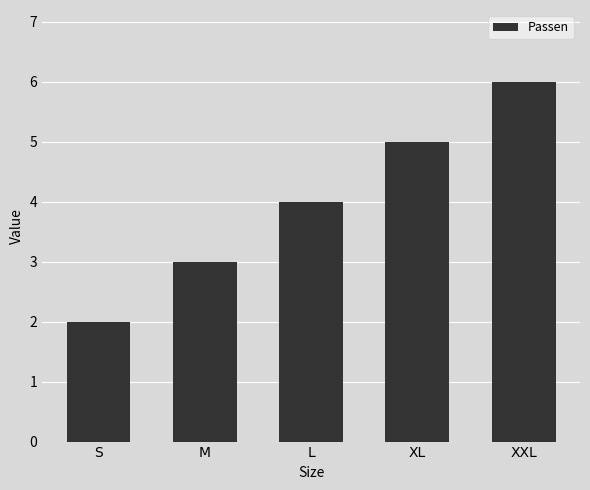

What is the change in value from S to L?

+2